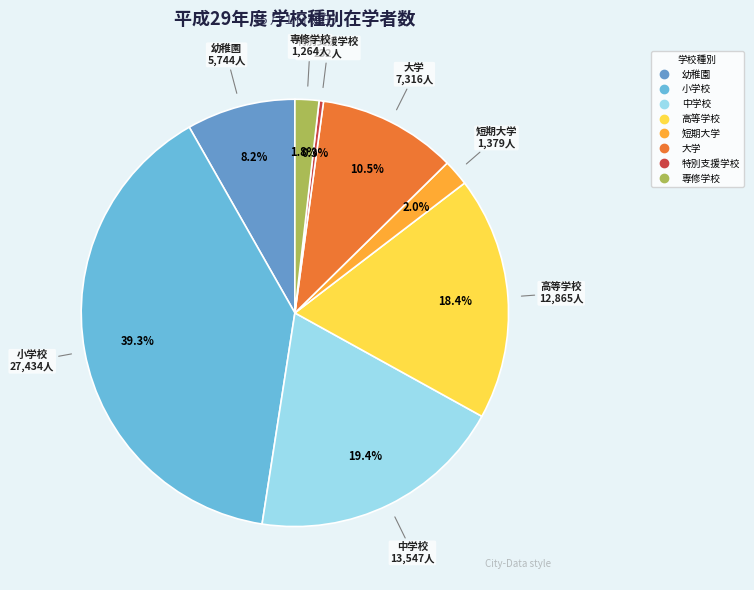

Which slice is the largest?

小学校